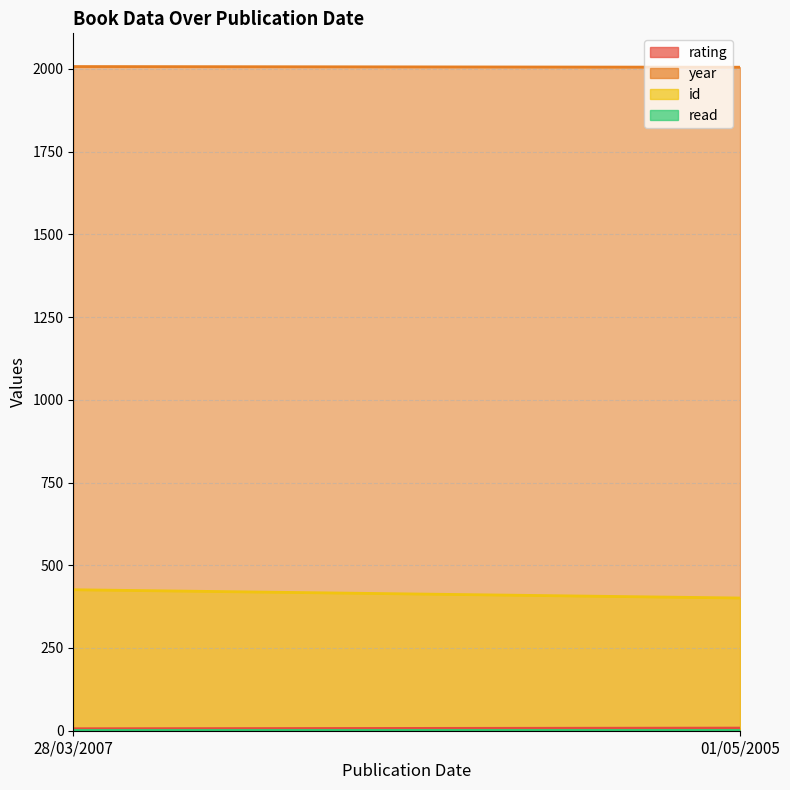

How many id values are between 401 and 426?

2